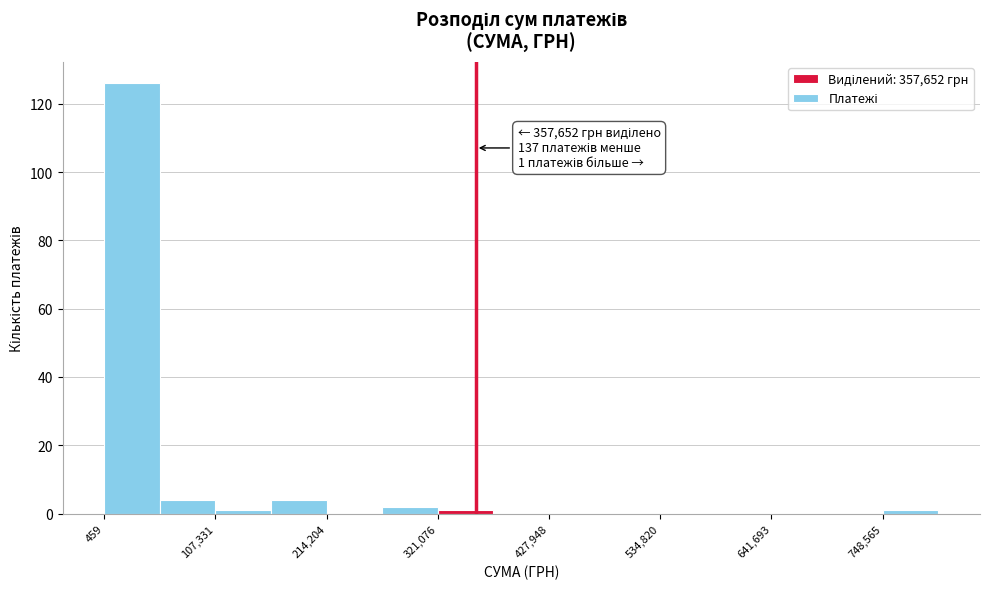

Read against the x-axis, roughly where is the centre of the tallest bar?

20000